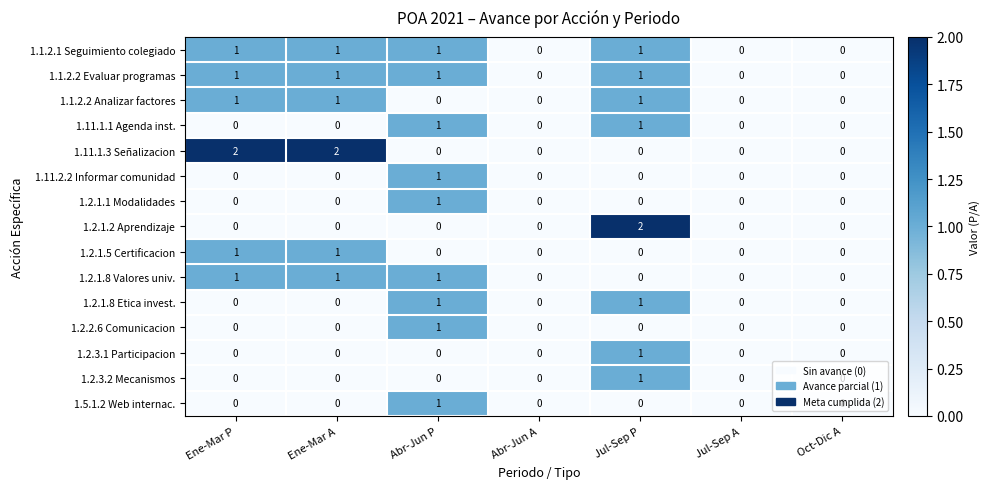

Between Jul-Sep P and Jul-Sep A, which series saw the biggest shift?

1.2.1.2 Aprendizaje